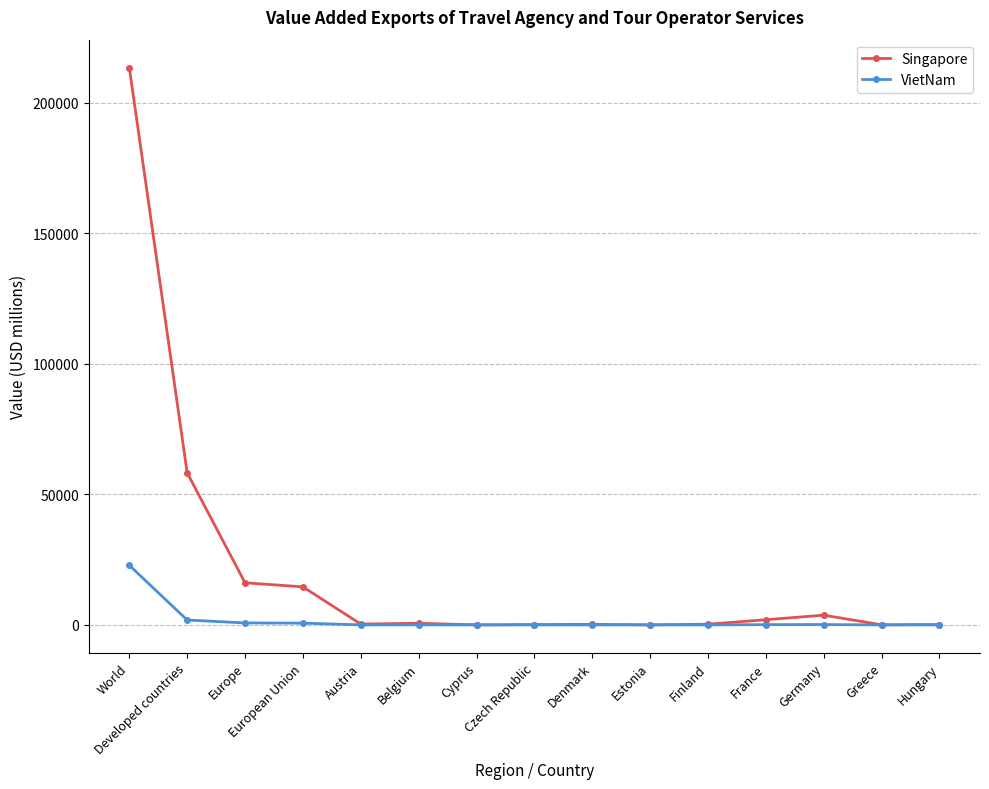

True or false: Singapore has more than 1 interior local peaks.

True